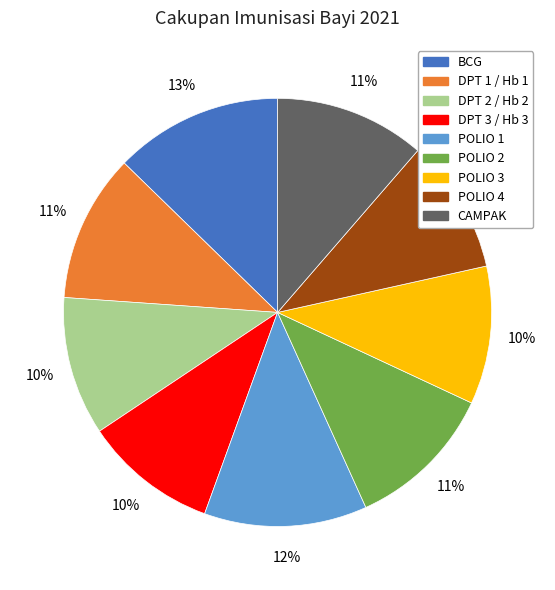

To the nearest percent, what percentage of the pie is DPT 1 / Hb 1?

11%